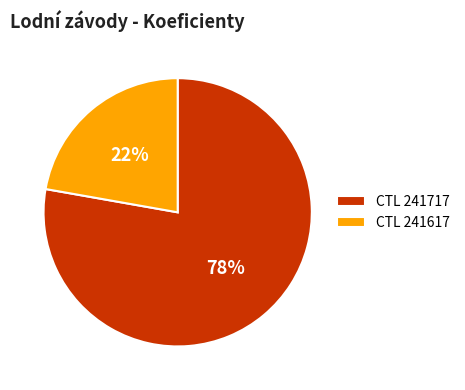

How many slices are in this pie chart?

2